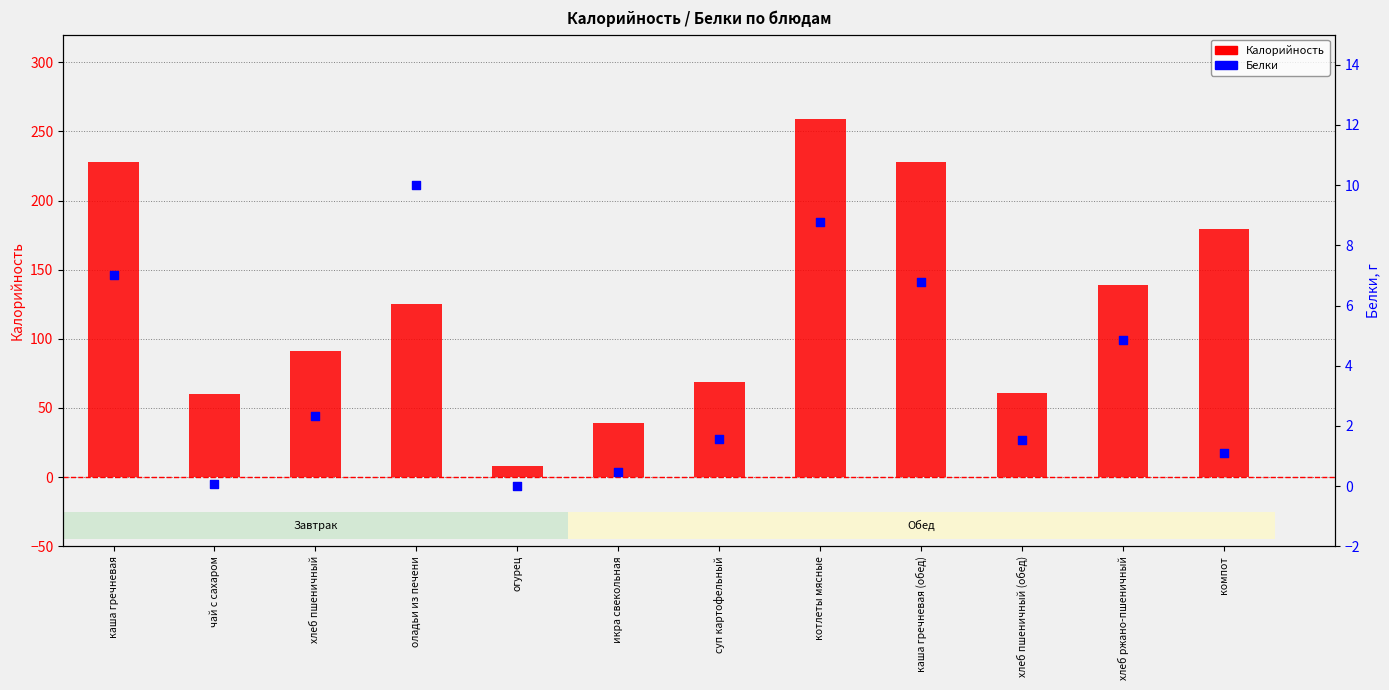

What is the change in value from каша гречневая to хлеб пшеничный (обед)?

-5.5